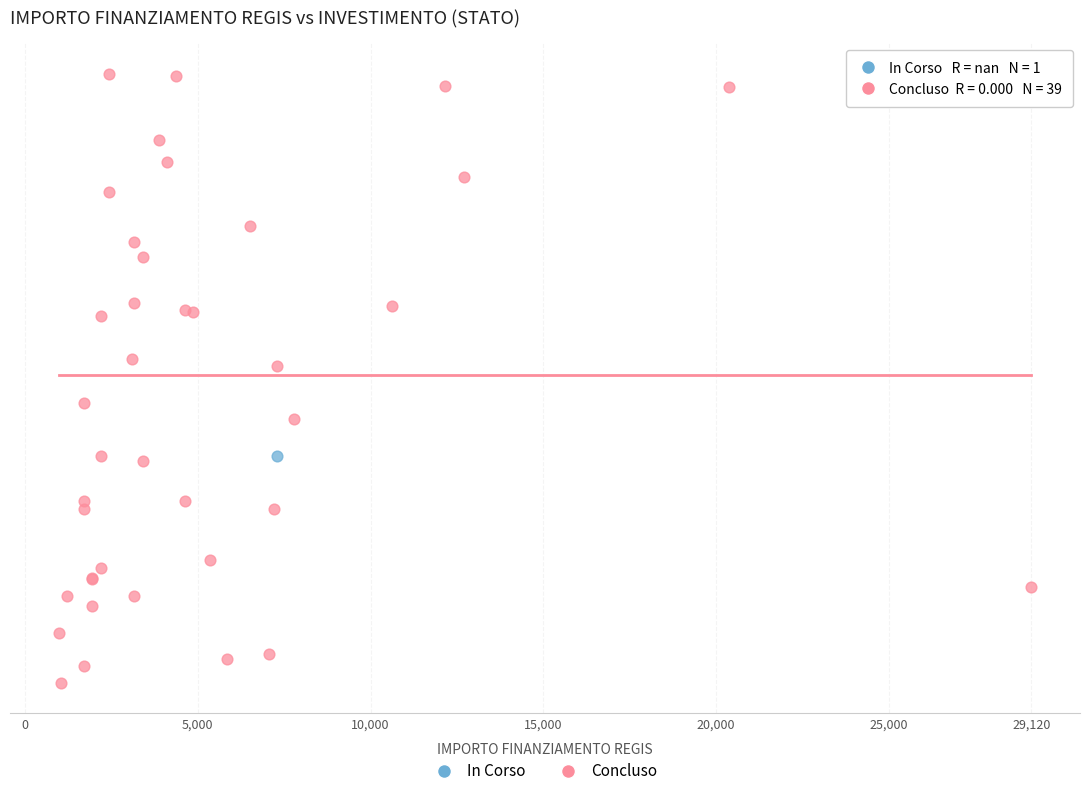

What are all the series names shown in the legend?

In Corso, Concluso